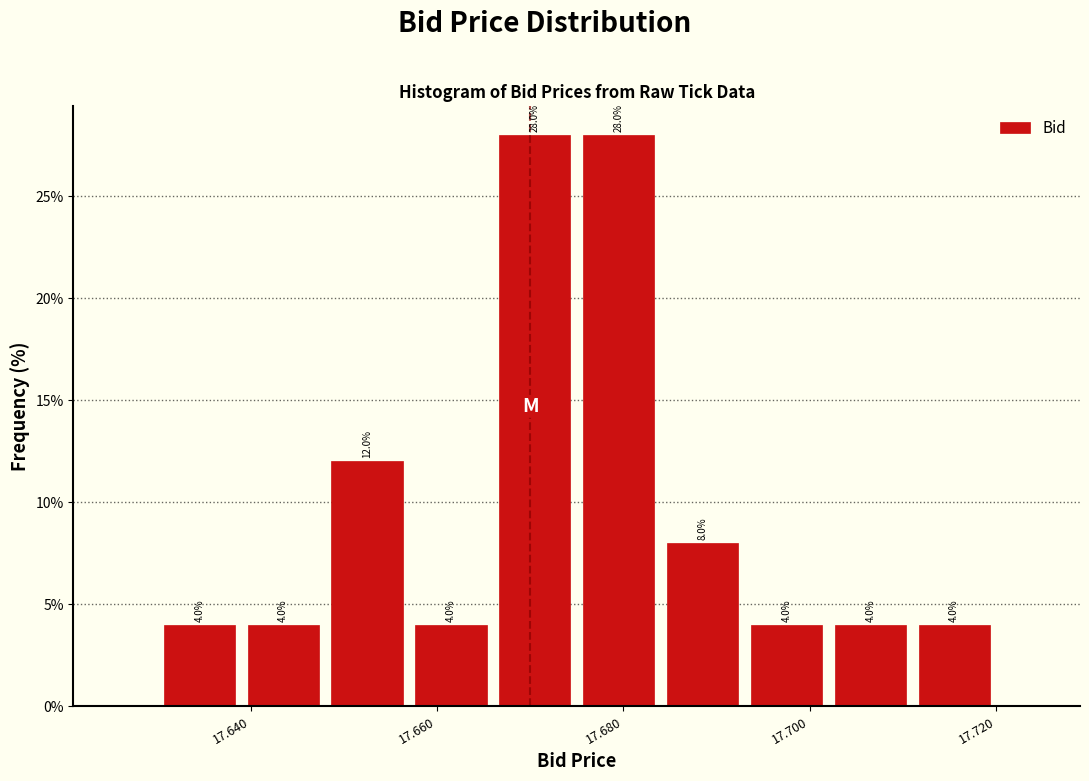

Reading left to right, list every bar in this chart as the range it spans on the x-axis followed by its height. The bar edges are not printed on the chart, so give them approximately, as read against the axis.

17.630 to 17.639: 4.0
17.639 to 17.648: 4.0
17.648 to 17.657: 12.0
17.657 to 17.666: 4.0
17.666 to 17.675: 28.0
17.675 to 17.684: 28.0
17.684 to 17.693: 8.0
17.693 to 17.702: 4.0
17.702 to 17.711: 4.0
17.711 to 17.720: 4.0